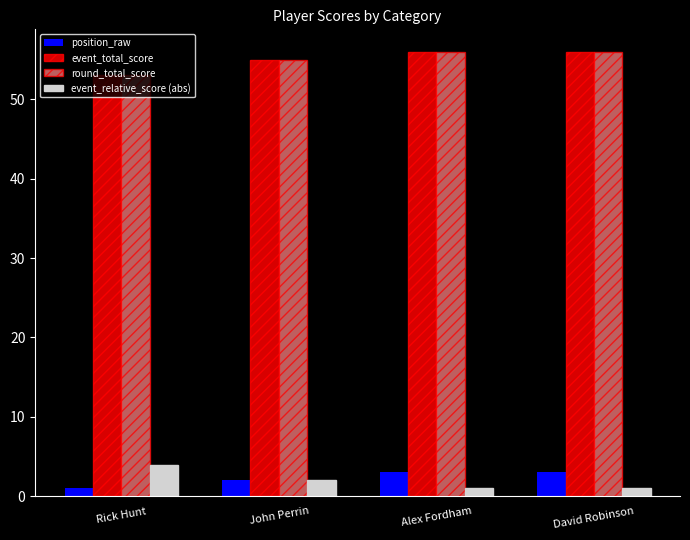

What is the difference between the round_total_score values at Rick Hunt and Alex Fordham?

3